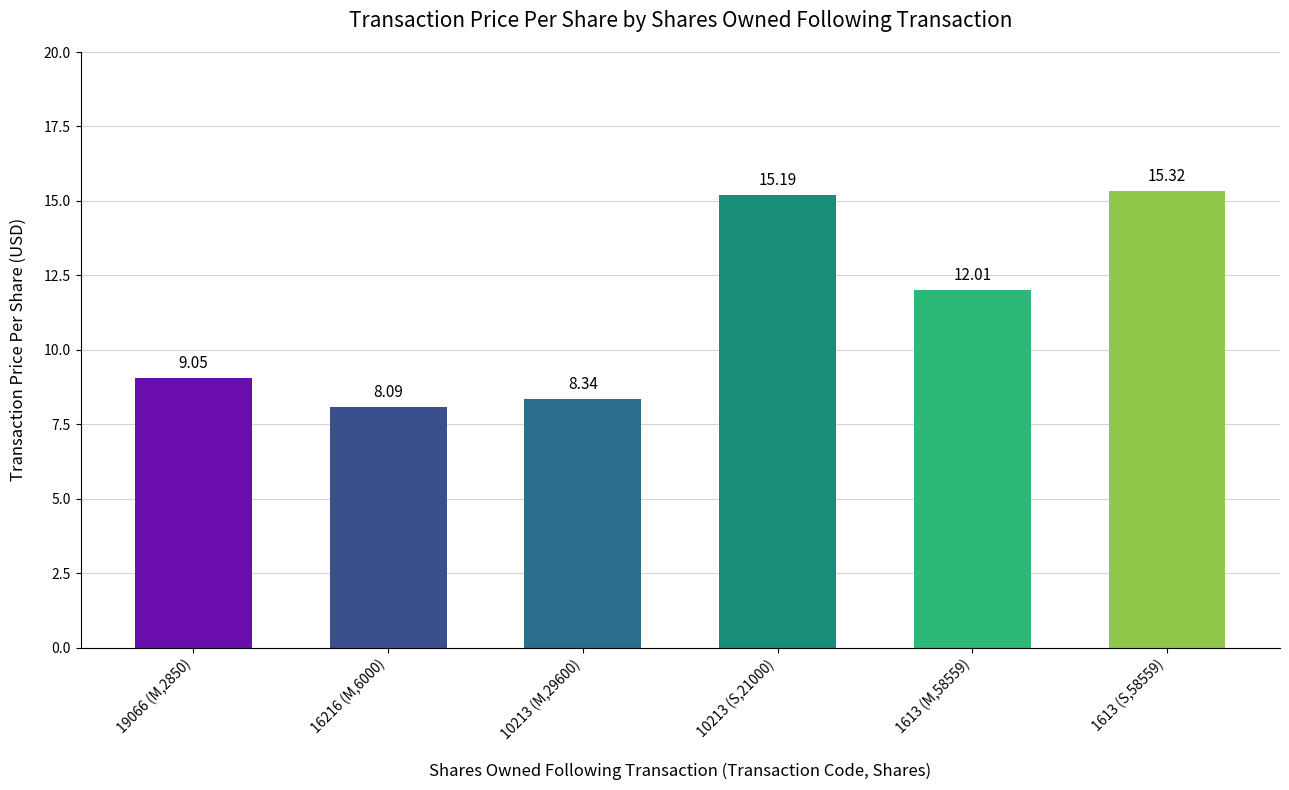

List the labels in order of value, smallest first.

16216 (M,6000), 10213 (M,29600), 19066 (M,2850), 1613 (M,58559), 10213 (S,21000), 1613 (S,58559)